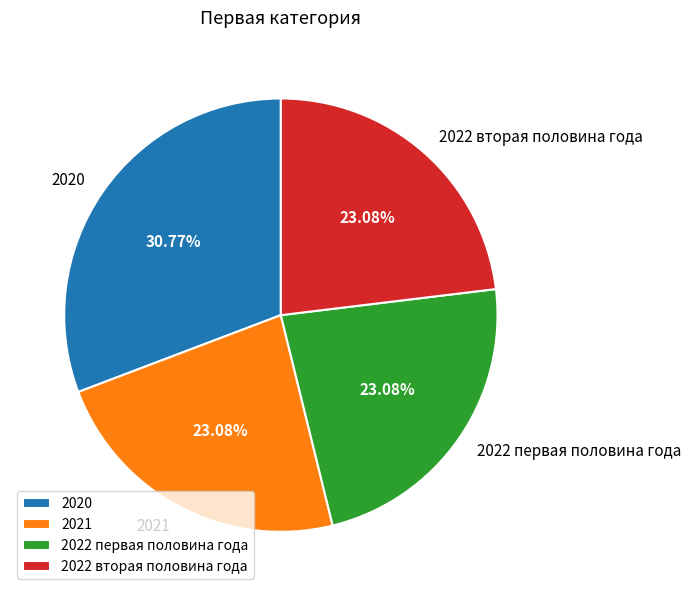

True or false: 2022 вторая половина года accounts for 15% of the total.

False